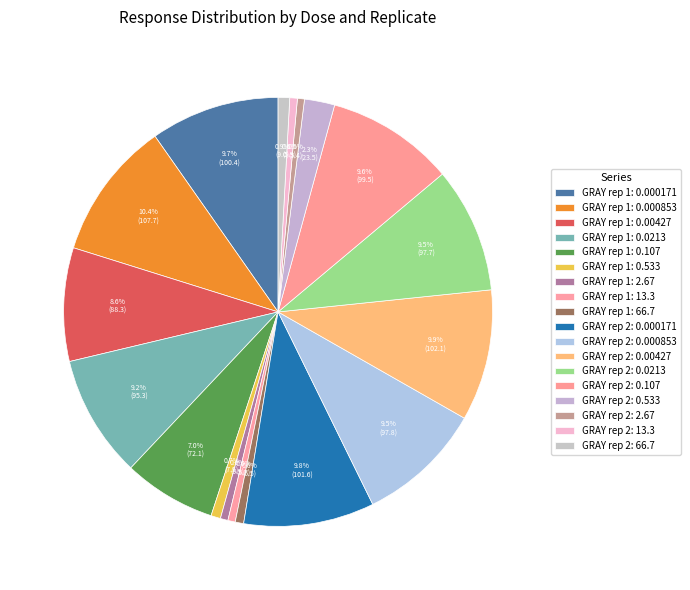

Does GRAY rep 2: 66.7 account for over 50% of the chart?

No